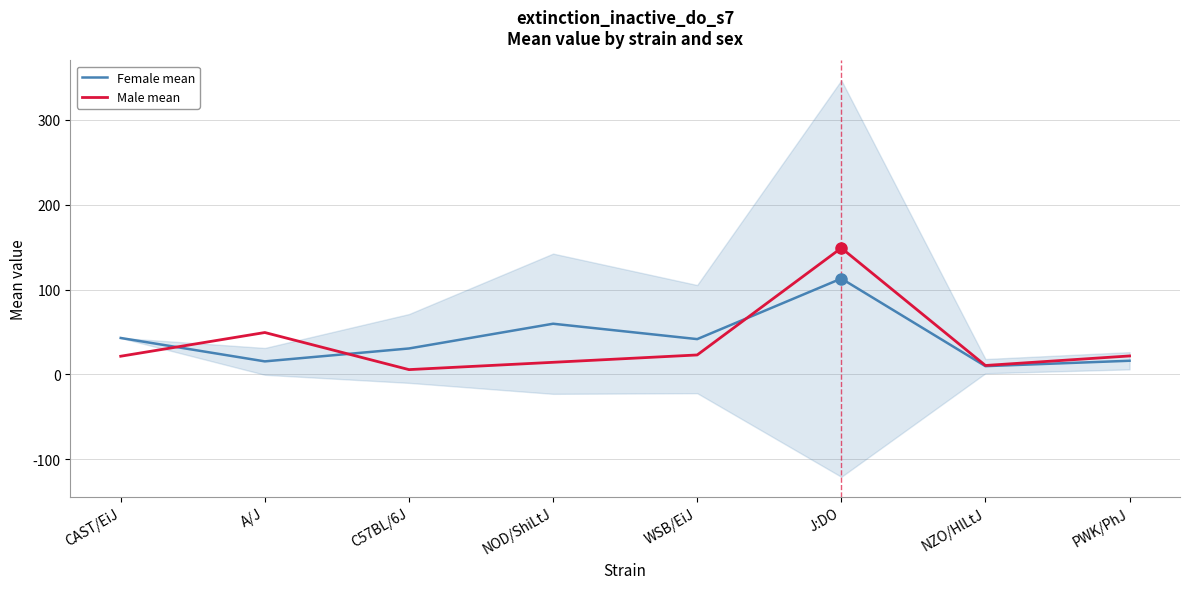

What is the value of the Male mean point at the 5th from the left?

23.0